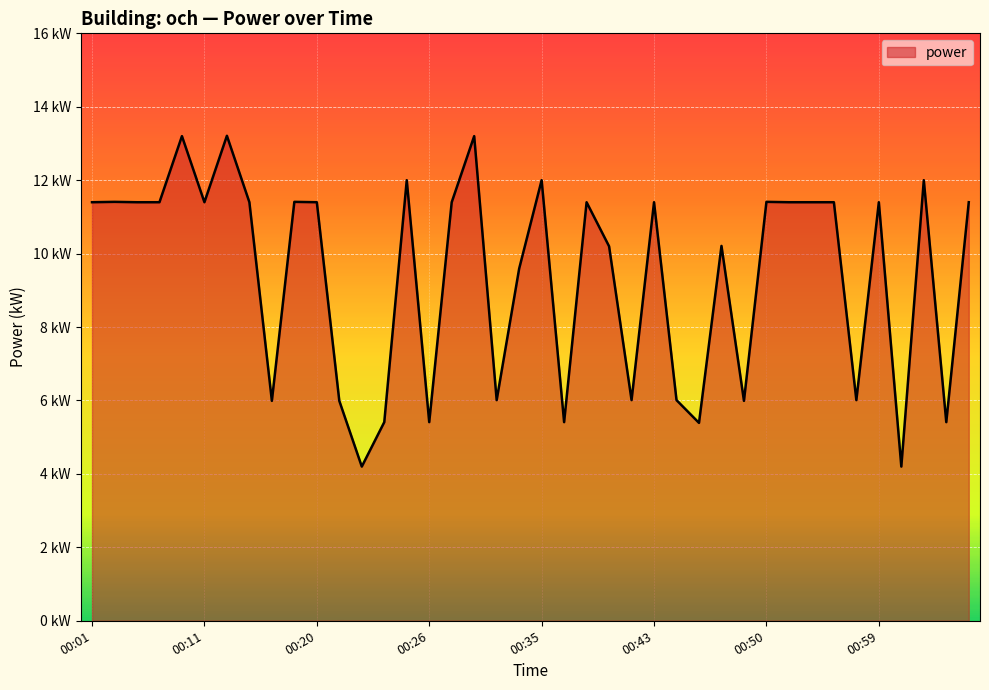

Does the chart display data point markers on the line(s)?

No